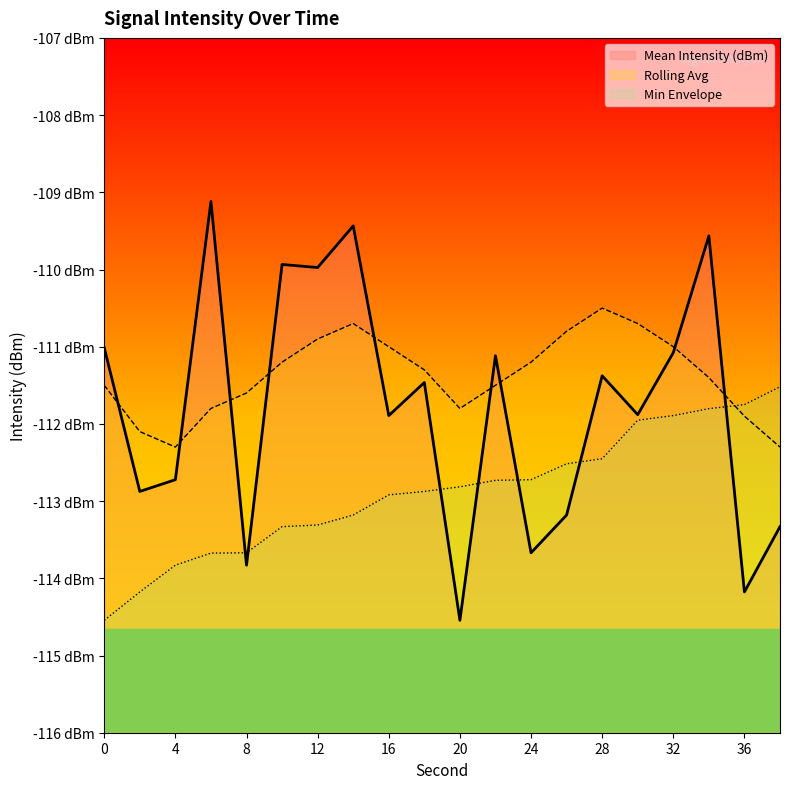

Between 22 and 28, which series saw the biggest shift?

Rolling Avg